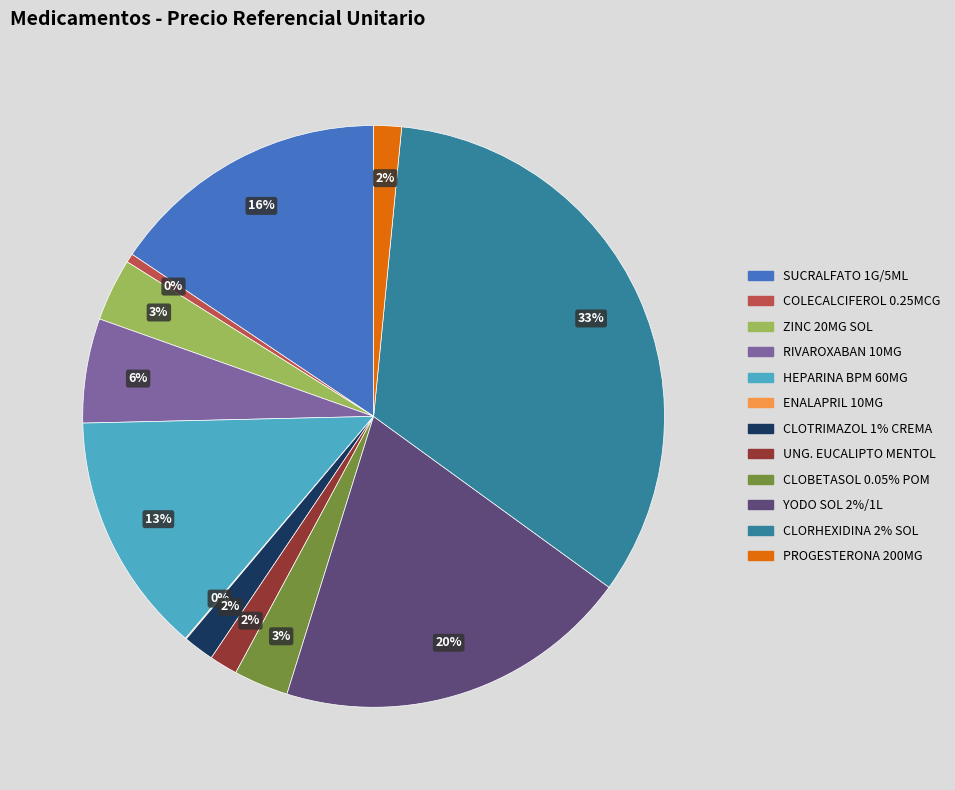

Is there a majority slice in this chart?

No